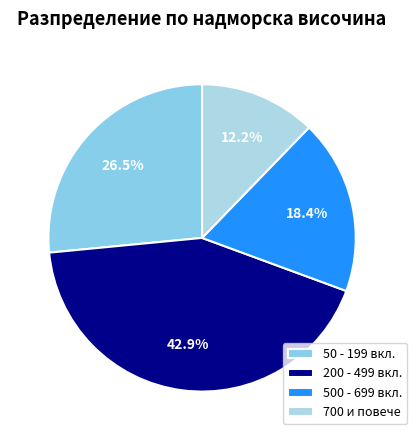

Is there any slice that represents more than half of the pie?

No